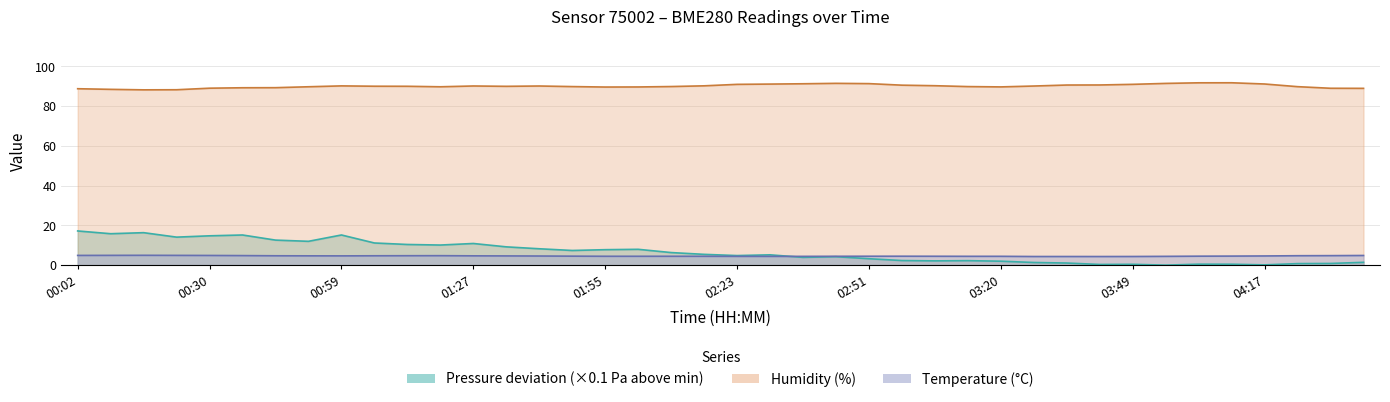

At which category does Pressure (scaled) reach its first local peak?

00:16